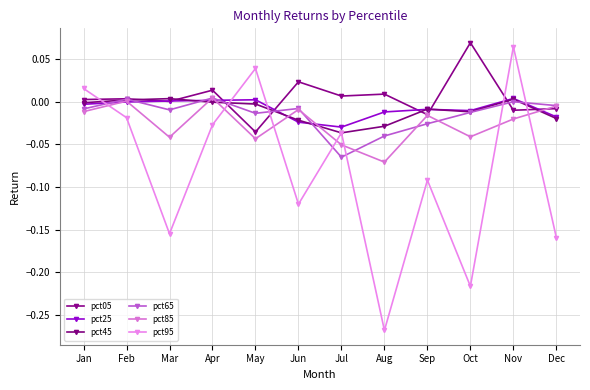

How many categories are shown in the chart?

12